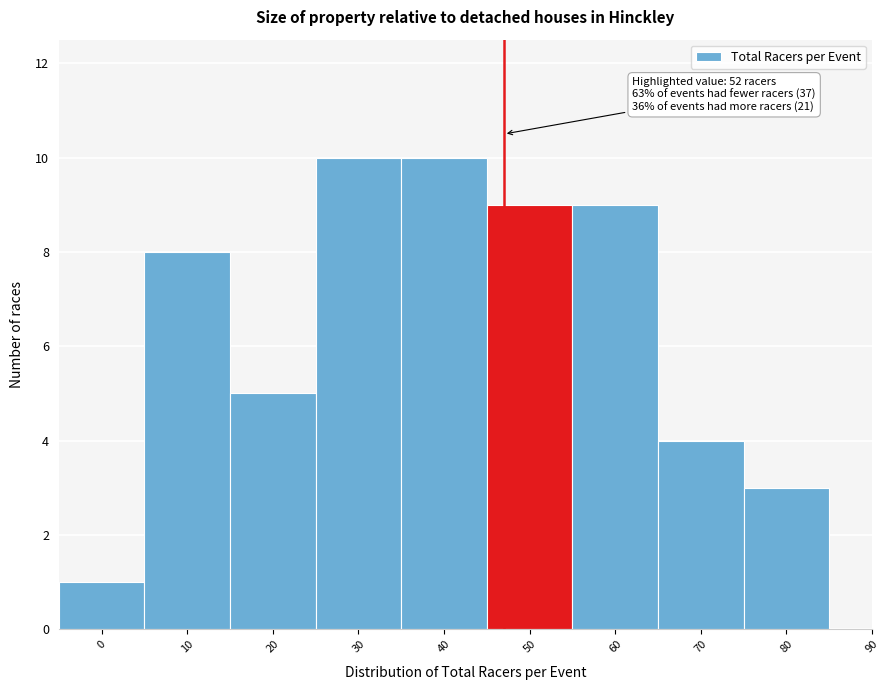

Reading left to right, list all the values displayed in this chart.

0=1	10=8	20=5	30=10	40=10	50=9	60=9	70=4	80=3	90=0